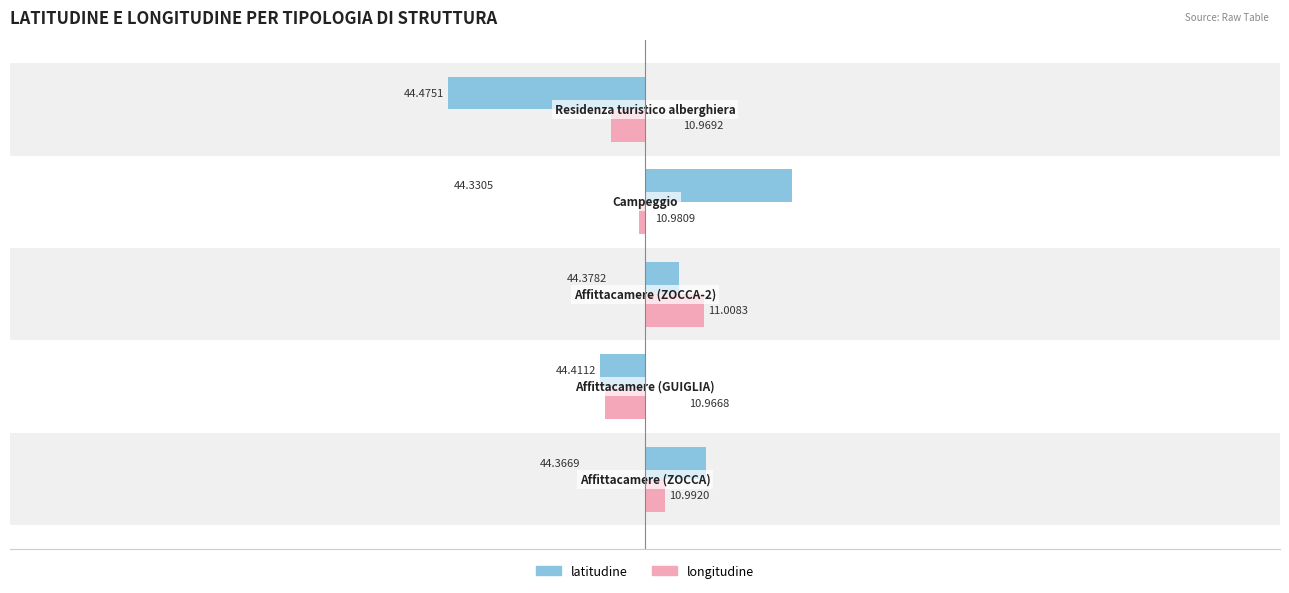

What are all the series names shown in the legend?

latitudine, longitudine